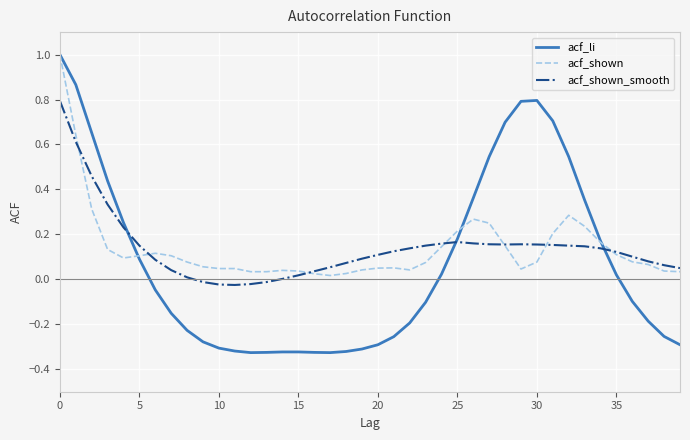

What is the maximum value for acf_li?

1.0